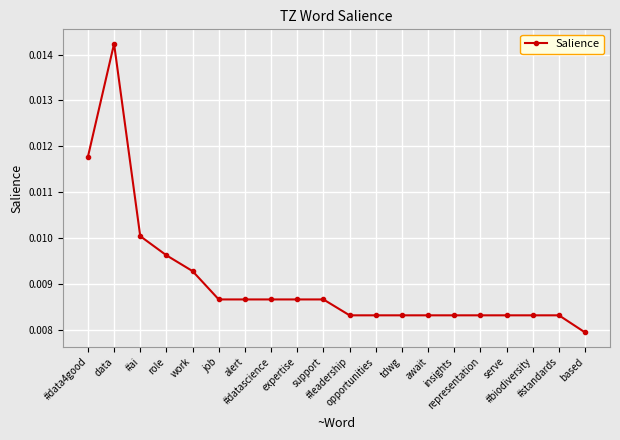

True or false: there are more than 0 points higher than both neighbors.

True